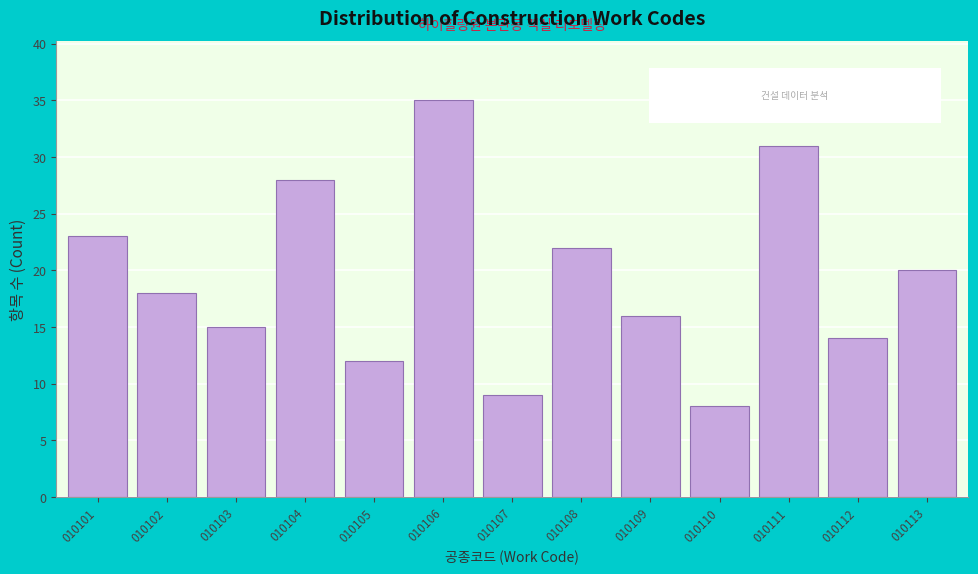

Reading left to right, what are all the values shown in this chart?

010101=23	010102=18	010103=15	010104=28	010105=12	010106=35	010107=9	010108=22	010109=16	010110=8	010111=31	010112=14	010113=20